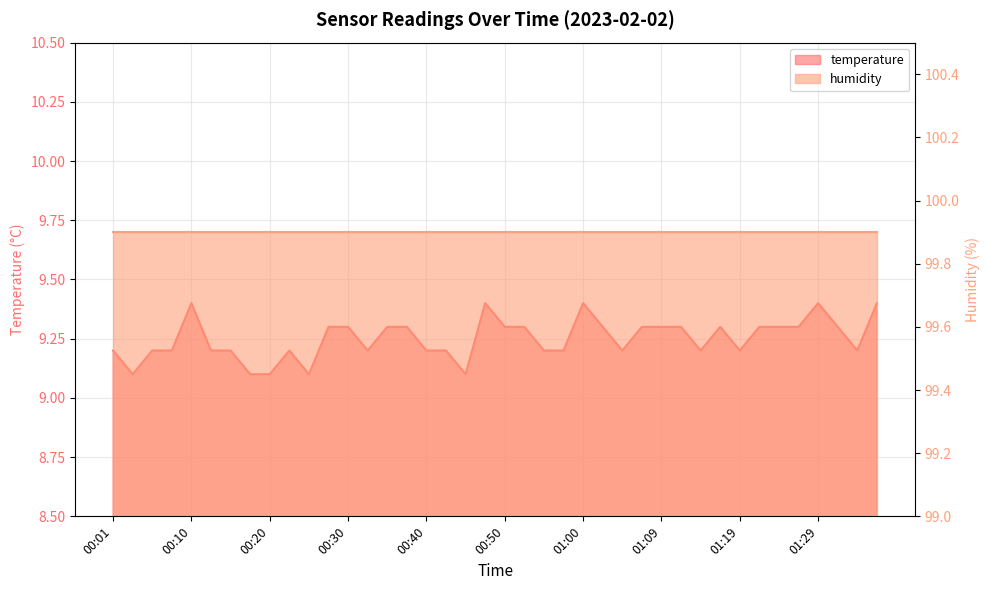

At which label is the value closest to 9?

00:03